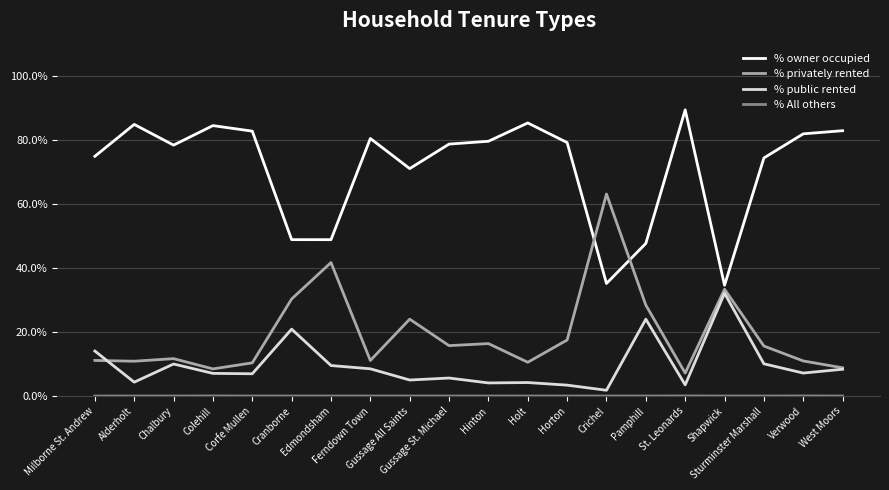

What is the highest value of the % privately rented series?

63.1